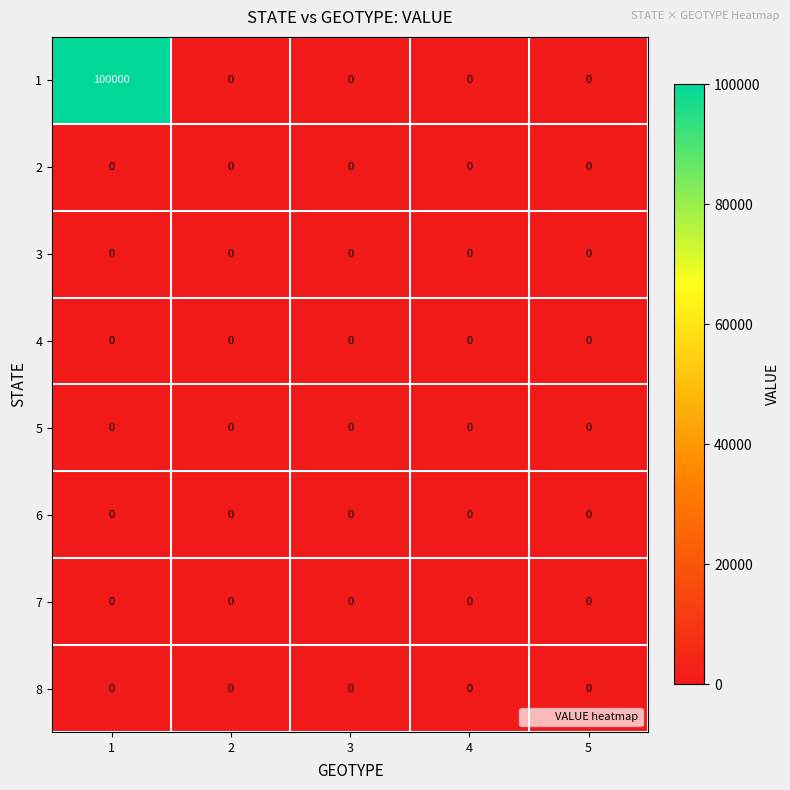

Is it true that 6 equals 0 at 4?

True